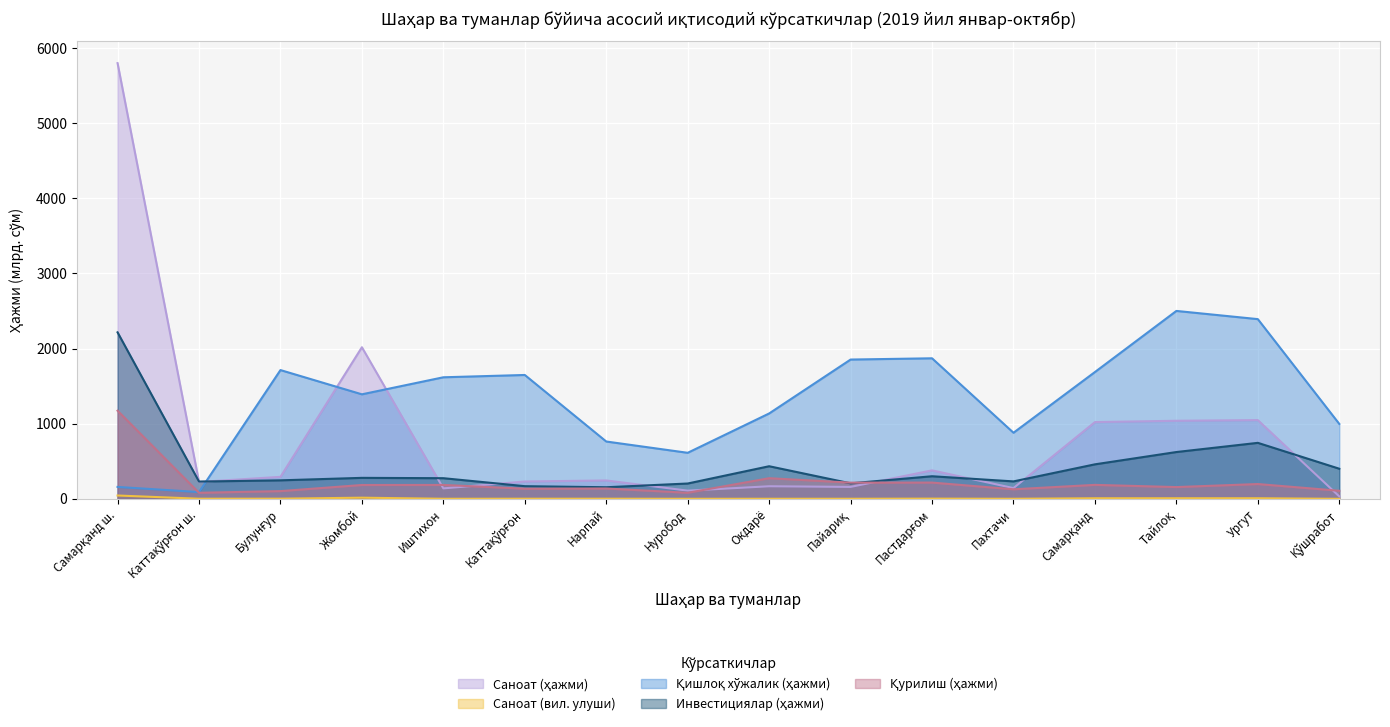

What is the label of the 14th point from the left?

Тайлоқ